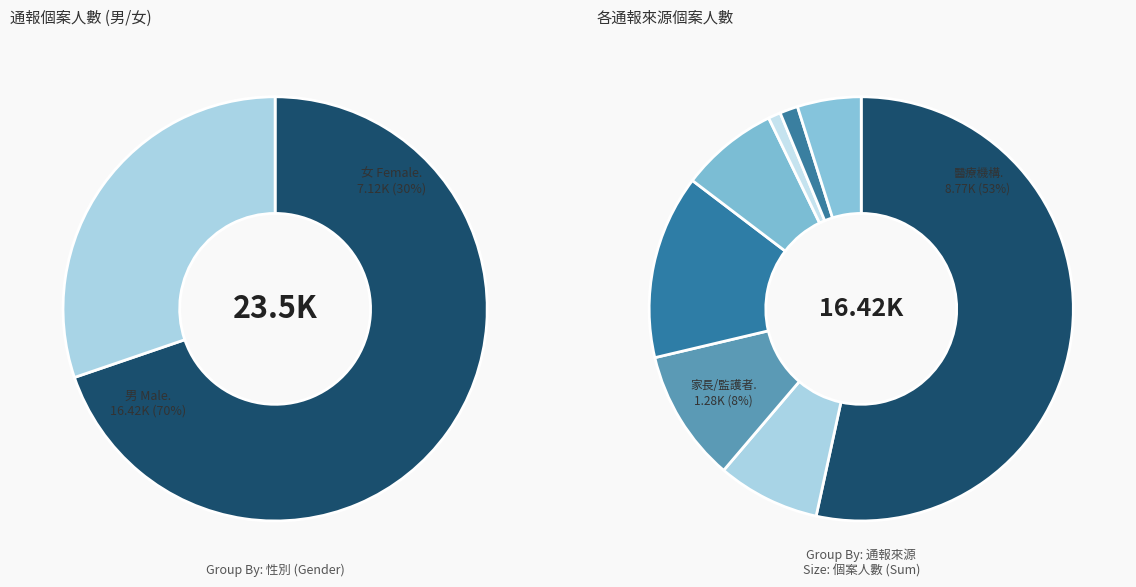

Is there a majority slice in this chart?

Yes